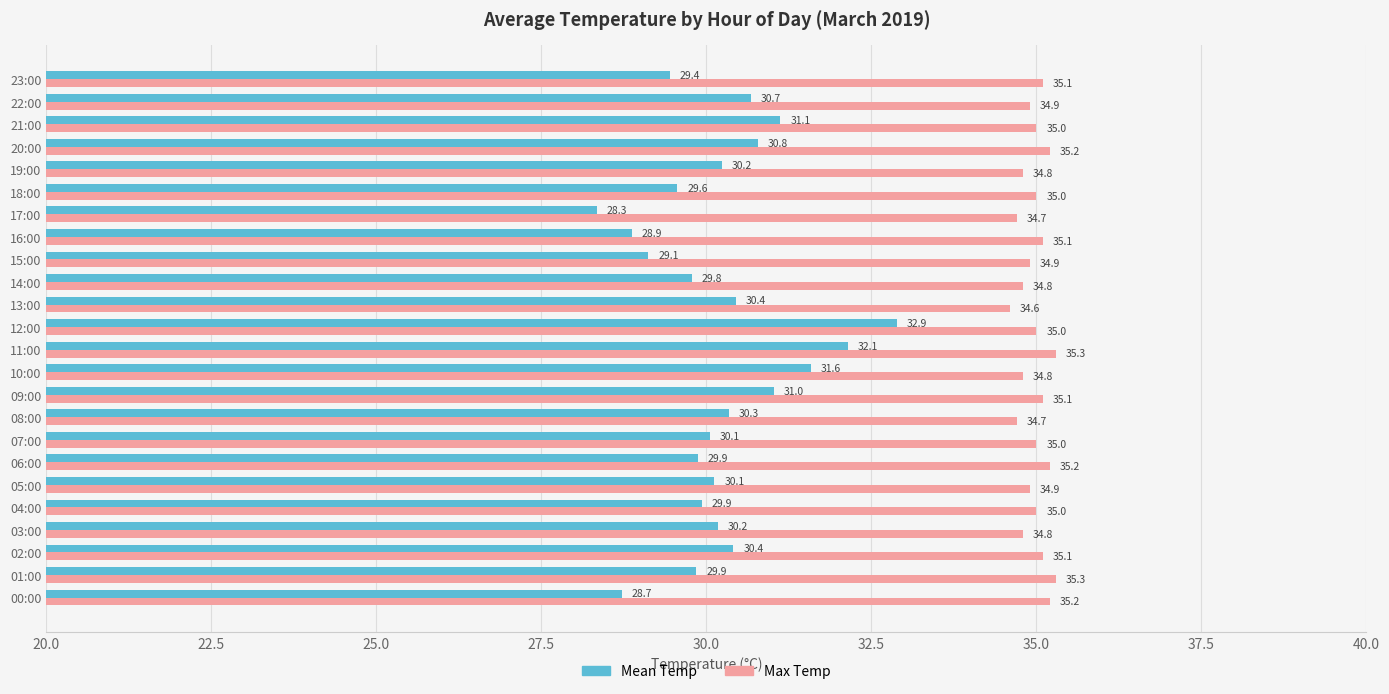

List the series in order of their overall mean, highest first.

Max Temp, Mean Temp